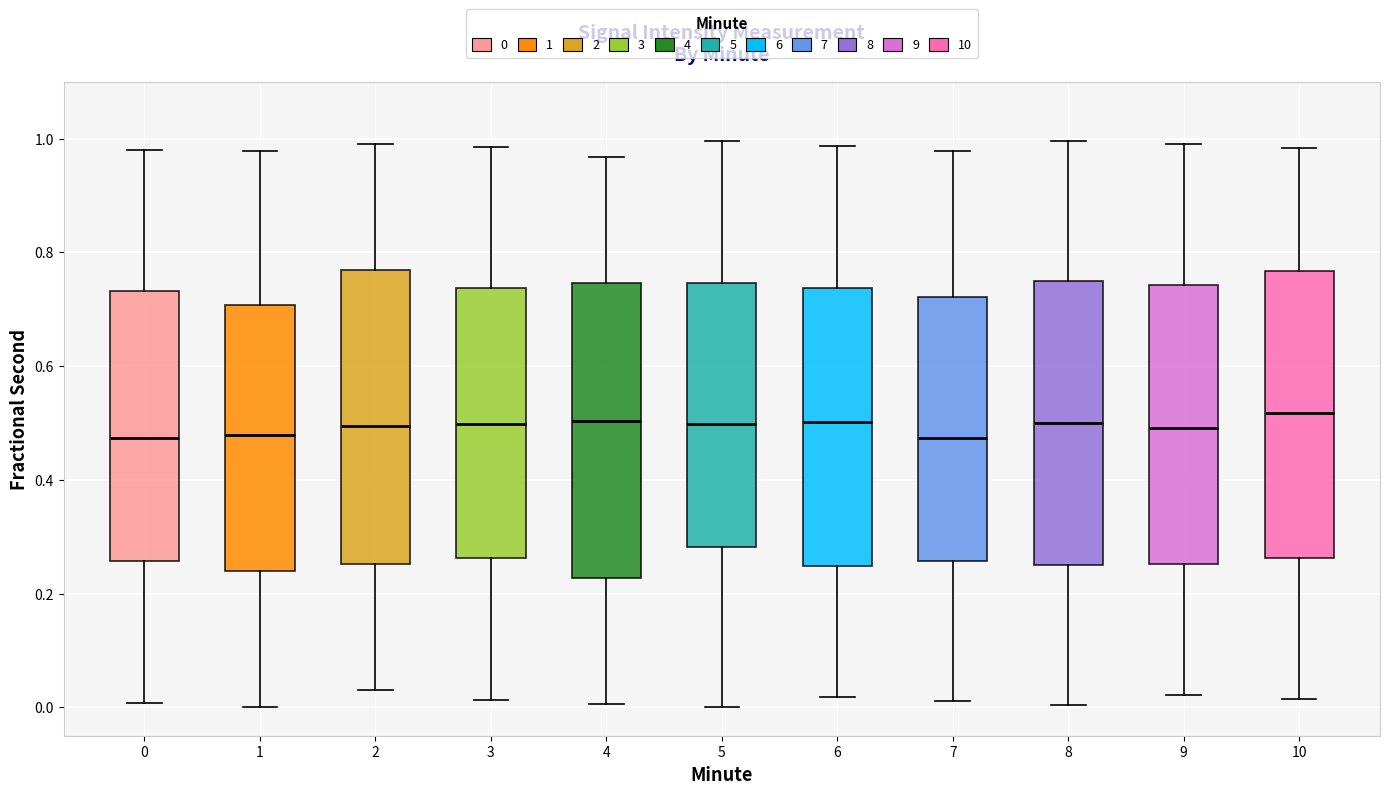

Reading left to right, transcribe this box plot: for each box, give where its median line is, the range the box spans, and where its two whiskers end, as read against the y-axis. The values are not printed on the chart, so give them approximately, as read against the axis.

0: median 0.48, box 0.26 to 0.74, whiskers 0.00 to 0.98
1: median 0.48, box 0.24 to 0.70, whiskers 0.00 to 0.98
2: median 0.50, box 0.26 to 0.76, whiskers 0.04 to 1.00
3: median 0.50, box 0.26 to 0.74, whiskers 0.02 to 0.98
4: median 0.50, box 0.22 to 0.74, whiskers 0.00 to 0.96
5: median 0.50, box 0.28 to 0.74, whiskers 0.00 to 1.00
6: median 0.50, box 0.24 to 0.74, whiskers 0.02 to 0.98
7: median 0.48, box 0.26 to 0.72, whiskers 0.02 to 0.98
8: median 0.50, box 0.26 to 0.74, whiskers 0.00 to 1.00
9: median 0.50, box 0.26 to 0.74, whiskers 0.02 to 1.00
10: median 0.52, box 0.26 to 0.76, whiskers 0.02 to 0.98